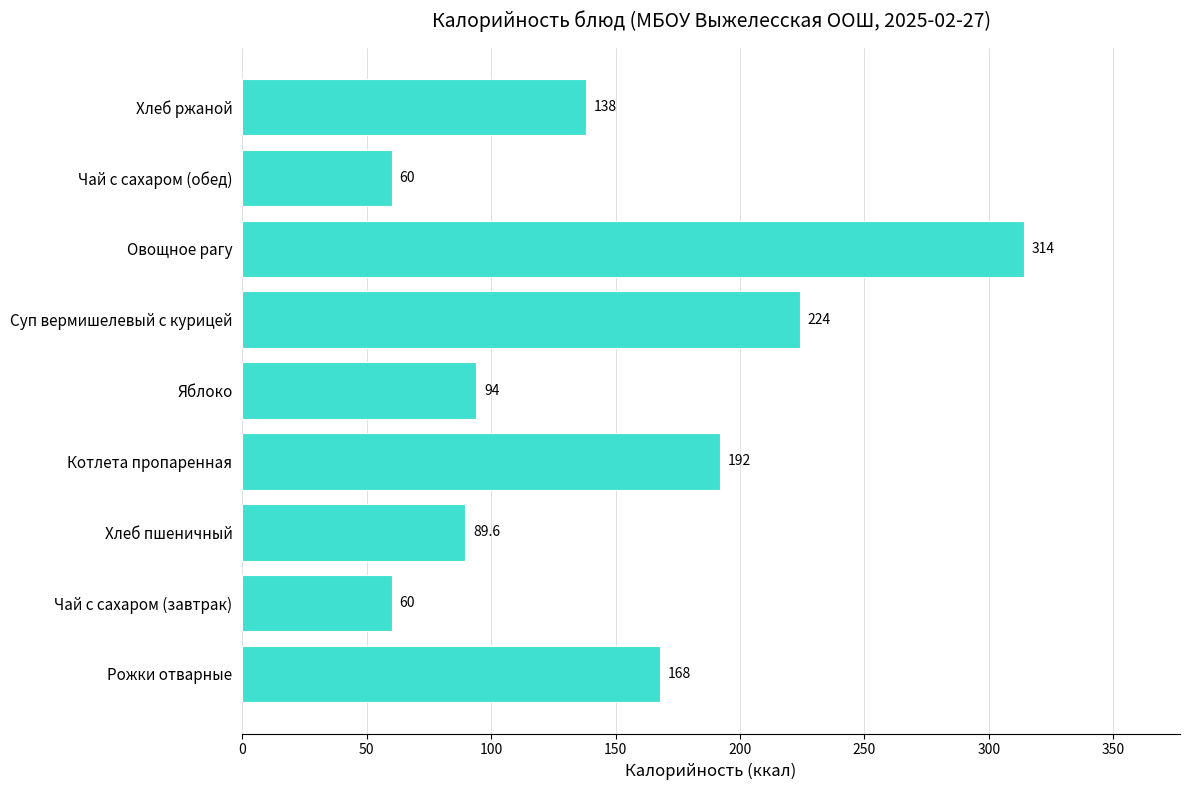

What is the greatest value displayed?

314.0